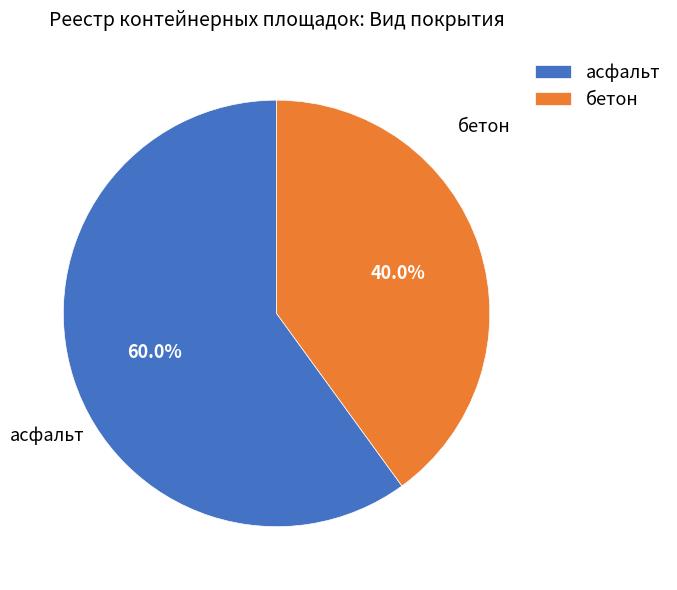

The бетон slice represents 32% of the pie. True or false?

False